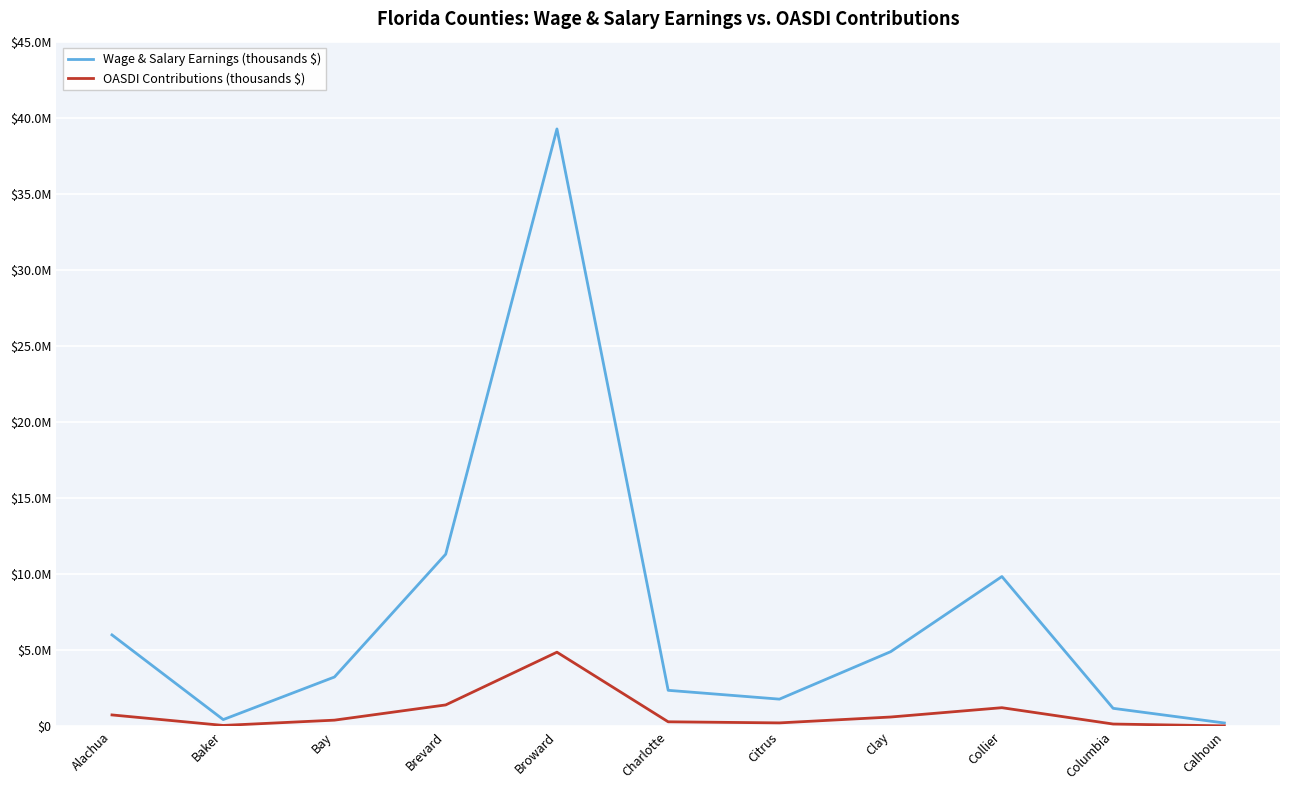

Reading left to right, list all the values displayed in this chart.

Wage & Salary Earnings (thousands $): 6005590	438339	3237572	11309523	39263596	2362509	1782726	4901825	9841619	1178768	214845
OASDI Contributions (thousands $): 744693	54354	401459	1402381	4868686	292951	221058	607826	1220361	146167	26641